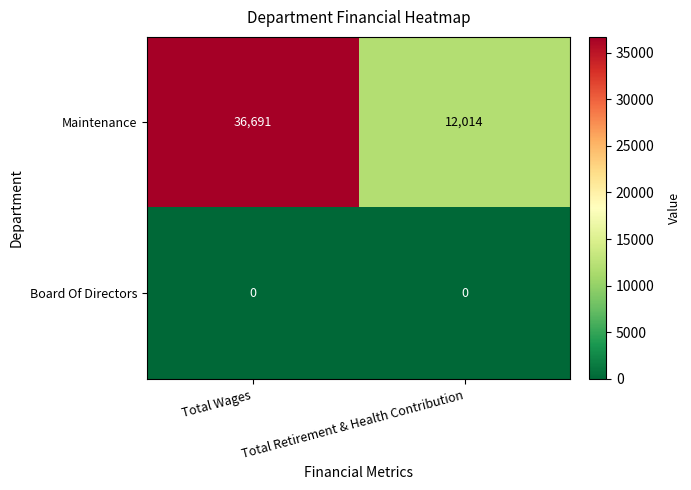

What is the sum of the Maintenance values at Total Retirement & Health Contribution and Total Wages?

48705